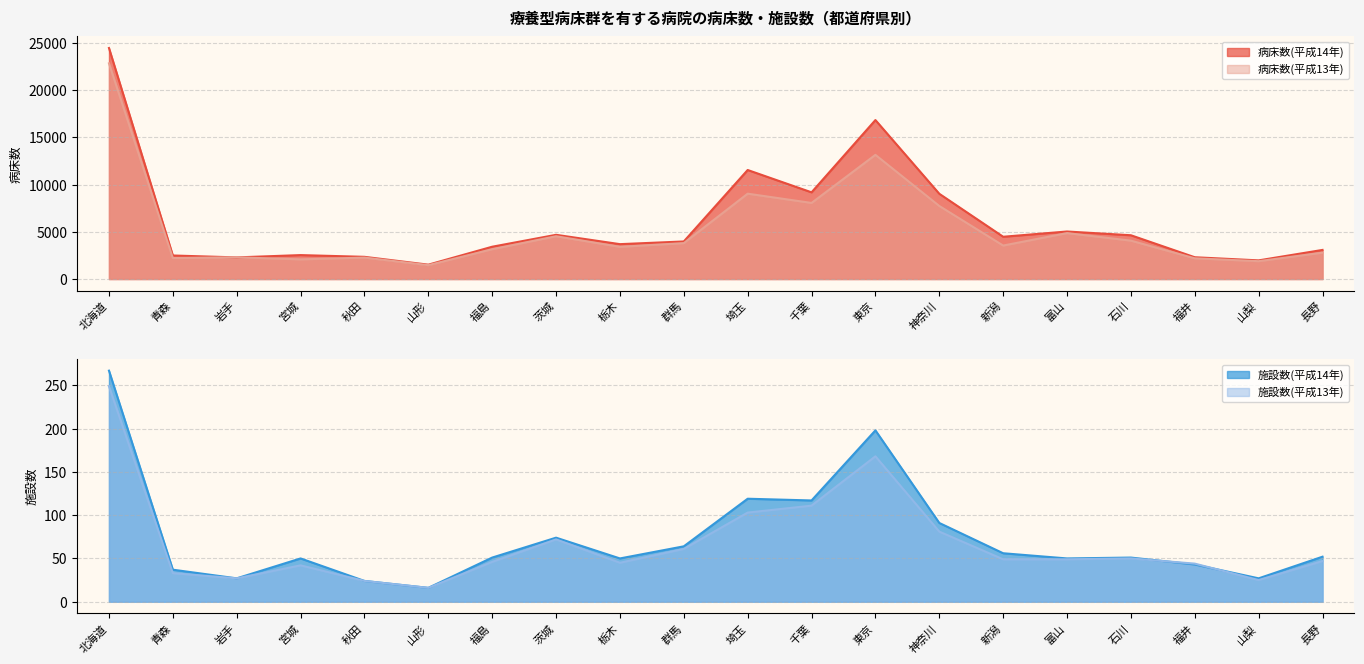

The value of 病床数(平成14年) at 茨城 is 4686. True or false?

True